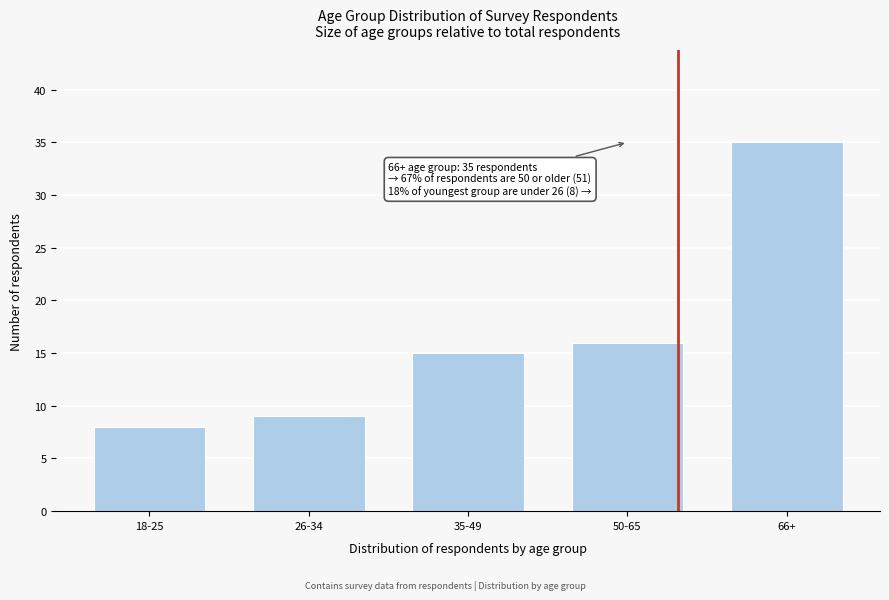

Reading left to right, what are all the values shown in this chart?

18-25=8	26-34=9	35-49=15	50-65=16	66+=35